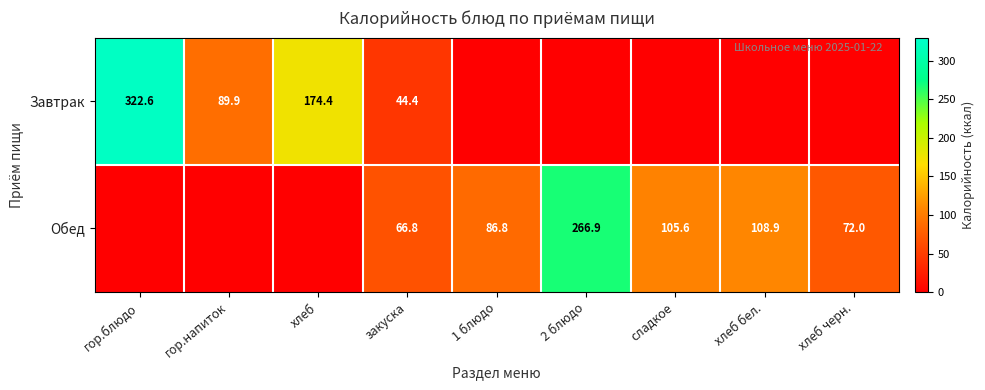

Is it true that Обед equals 86.8 at 1 блюдо?

True